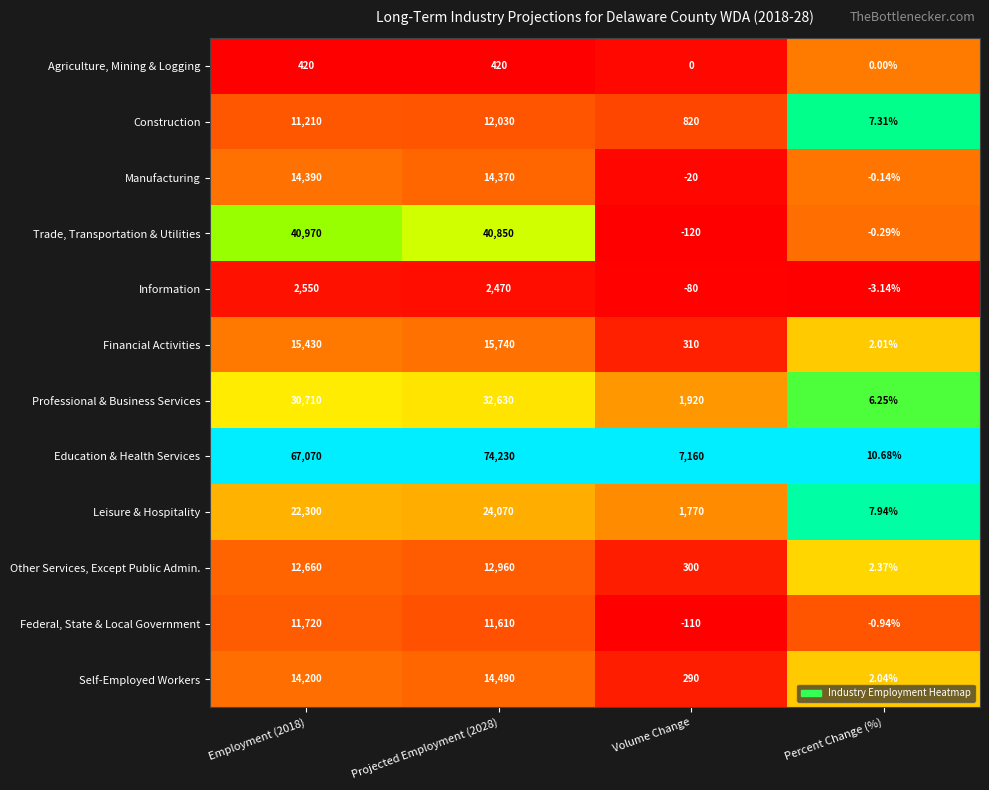

At which category is the sum across all series the highest?

Projected Employment (2028)